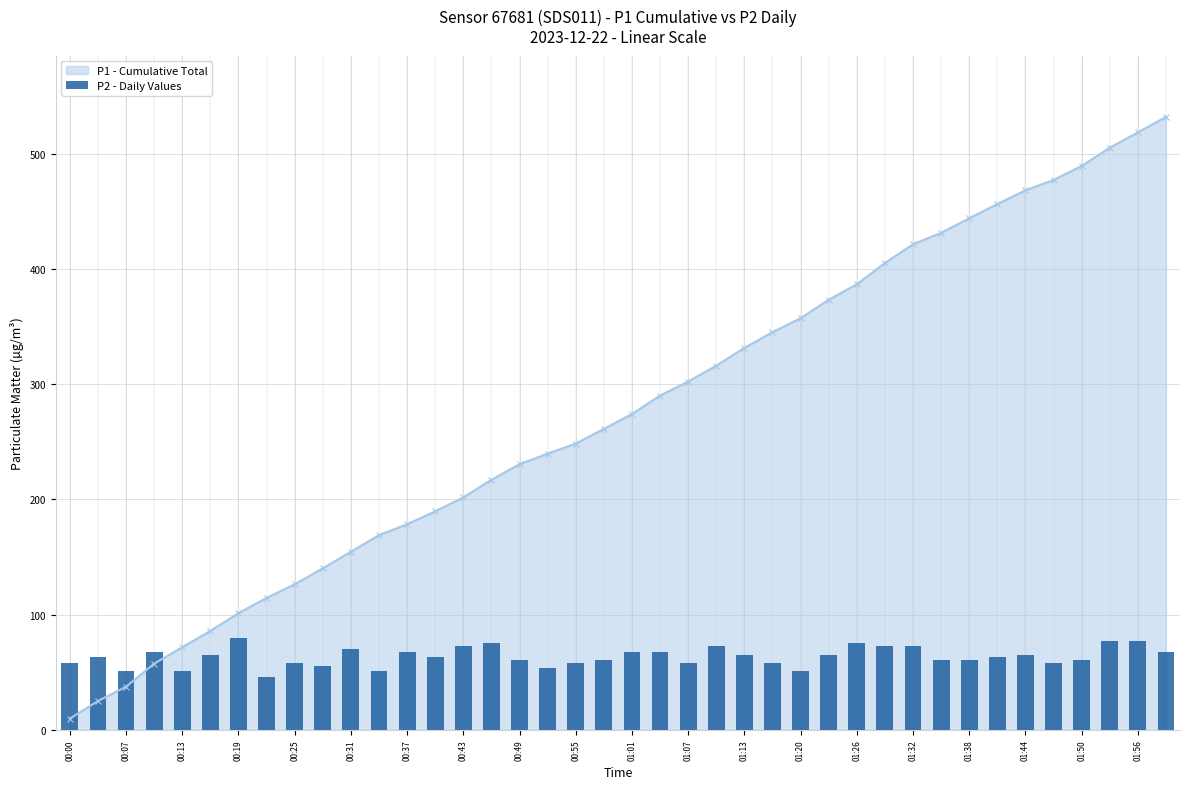

How many bars are there in total?

40